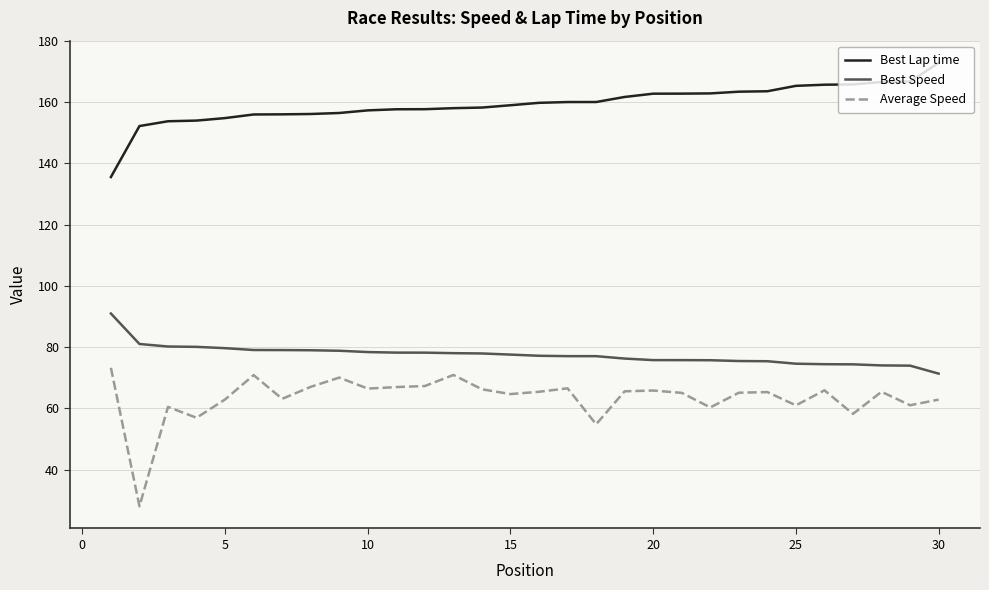

Which series has the largest total across all categories?

Best Lap time